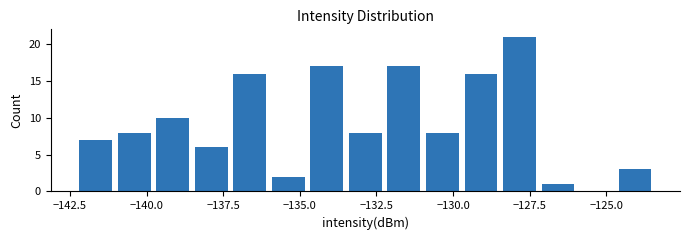

Around what value on the x-axis is the tallest bar? Give the approximate position of its centre, as read against the axis.

-128.0